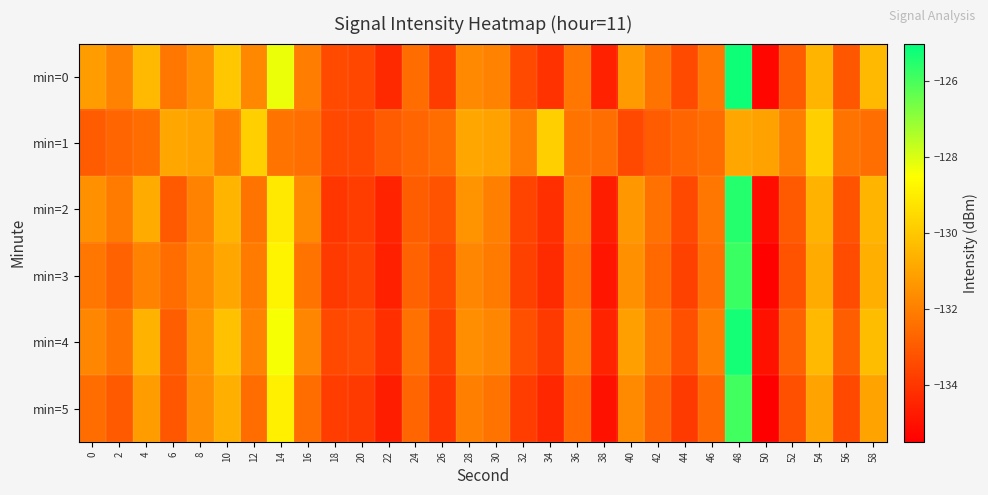

Which series changed the most between 18 and 44?

min=1